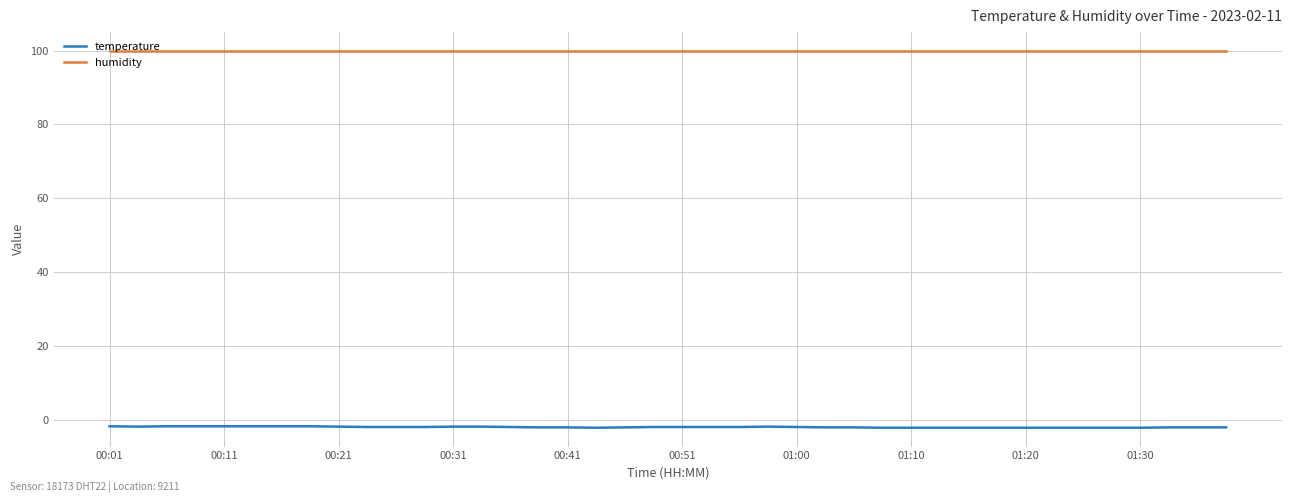

Rank the series by their maximum value, from lowest to highest.

temperature, humidity